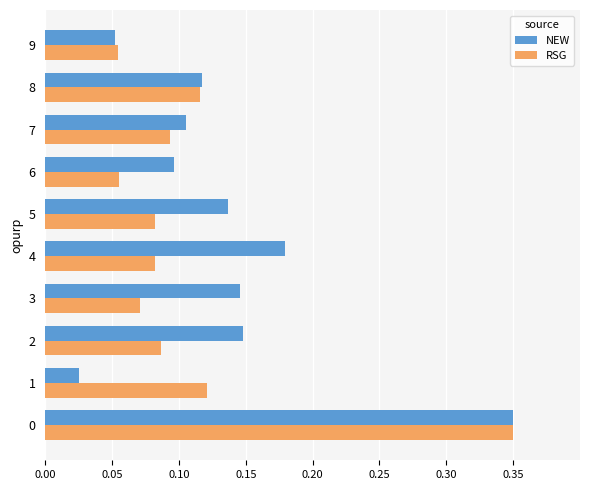

How many RSG values are between 0 and 1?

10